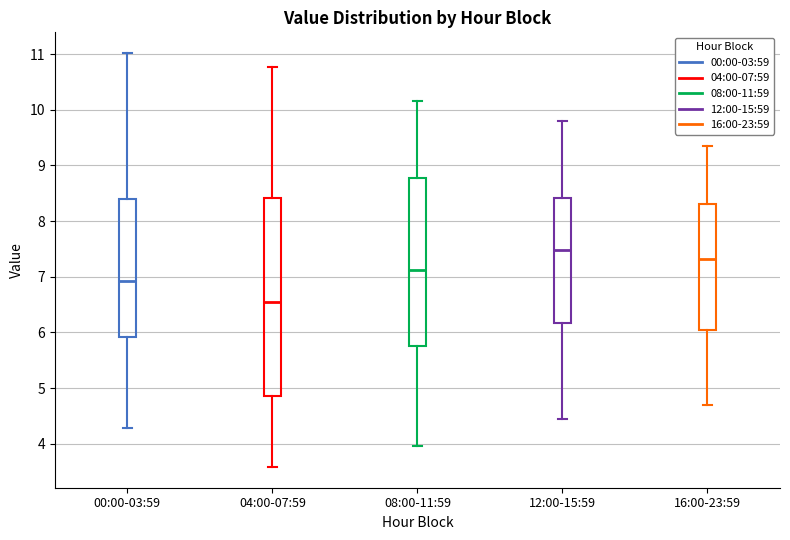

Reading left to right, read every box against the y-axis: the position of its median line, the range the box covers, and the ends of its whiskers. The values are not printed on the chart, so give them approximately, as read against the axis.

00:00-03:59: median 6.9, box 5.9 to 8.4, whiskers 4.3 to 11.0
04:00-07:59: median 6.6, box 4.9 to 8.4, whiskers 3.6 to 10.8
08:00-11:59: median 7.1, box 5.8 to 8.8, whiskers 4.0 to 10.2
12:00-15:59: median 7.5, box 6.2 to 8.4, whiskers 4.5 to 9.8
16:00-23:59: median 7.3, box 6.1 to 8.3, whiskers 4.7 to 9.4